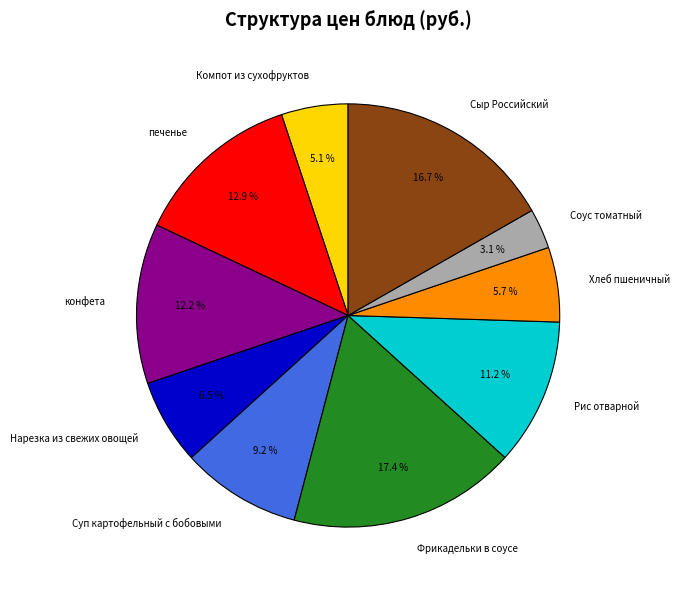

Count the number of slices in the pie.

10